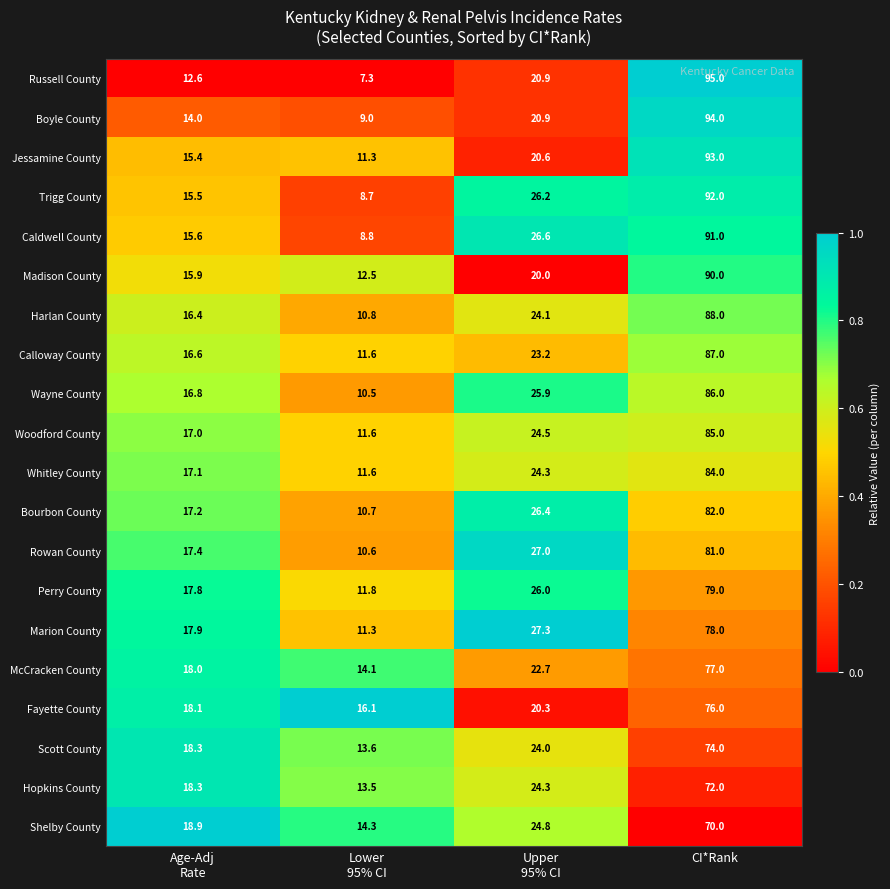

At which category is the sum across all series the highest?

CI*Rank